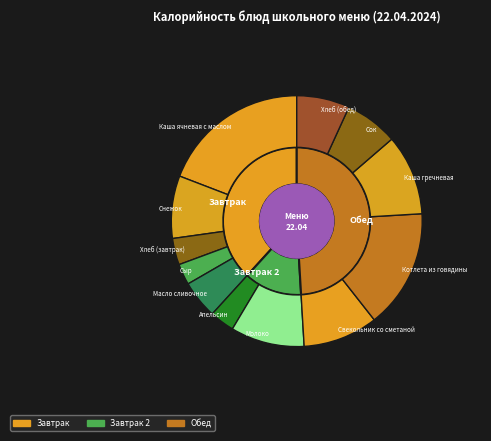

Rank the categories by value from highest to lowest.

Каша ячневая с маслом, Котлета из говядины, Каша гречневая, Свекольник со сметаной, Молоко, Снежок, Сок, Хлеб (обед), Масло сливочное, Хлеб (завтрак), Апельсин, Сыр